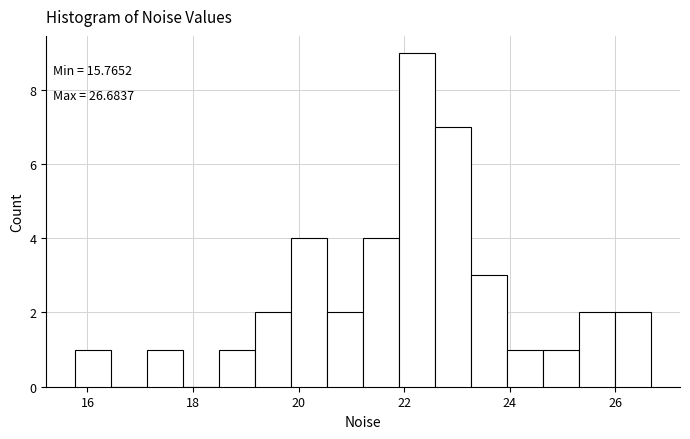

Around what value on the x-axis is the tallest bar? Give the approximate position of its centre, as read against the axis.

22.2